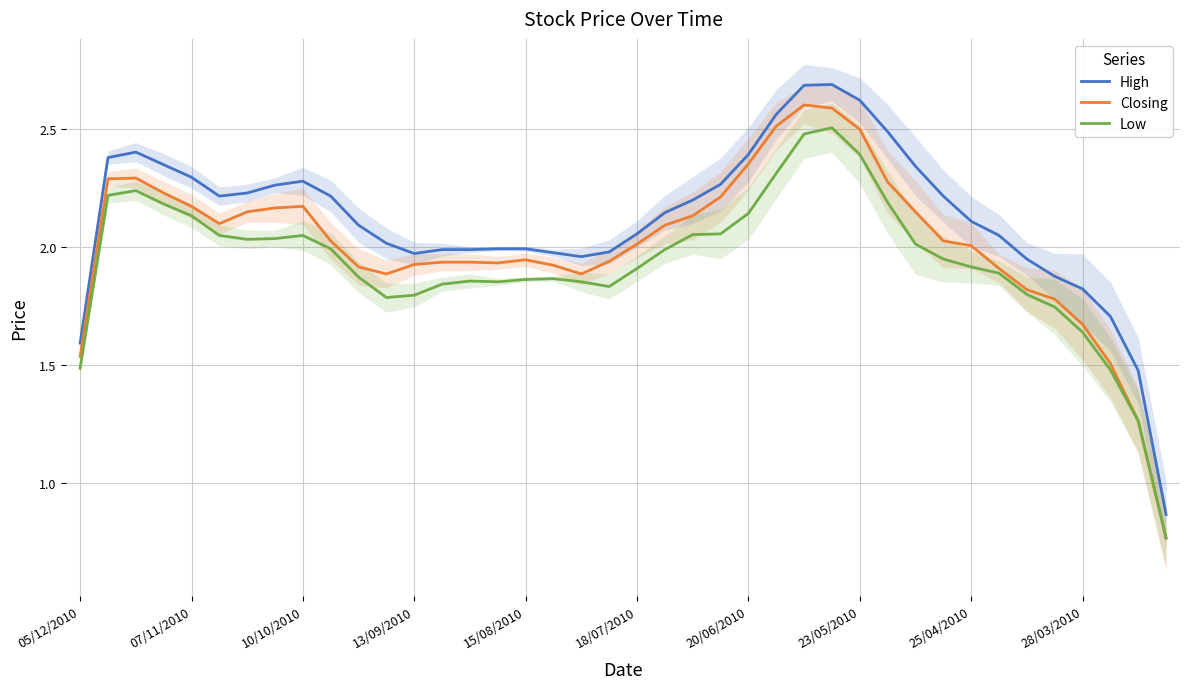

How many lines are shown in the chart?

3